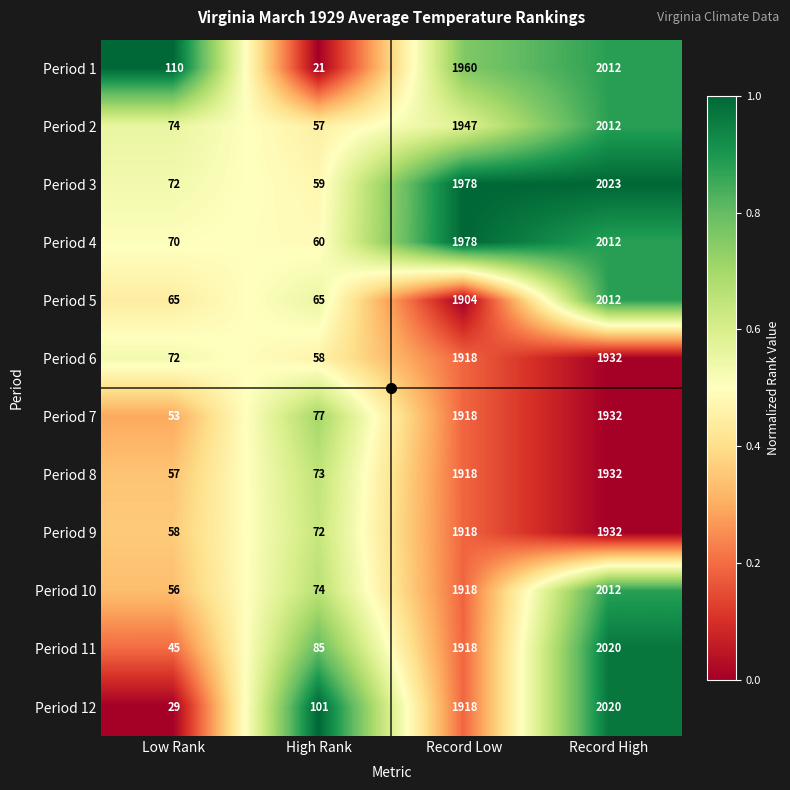

Which label corresponds to the largest value in the chart?

Record High